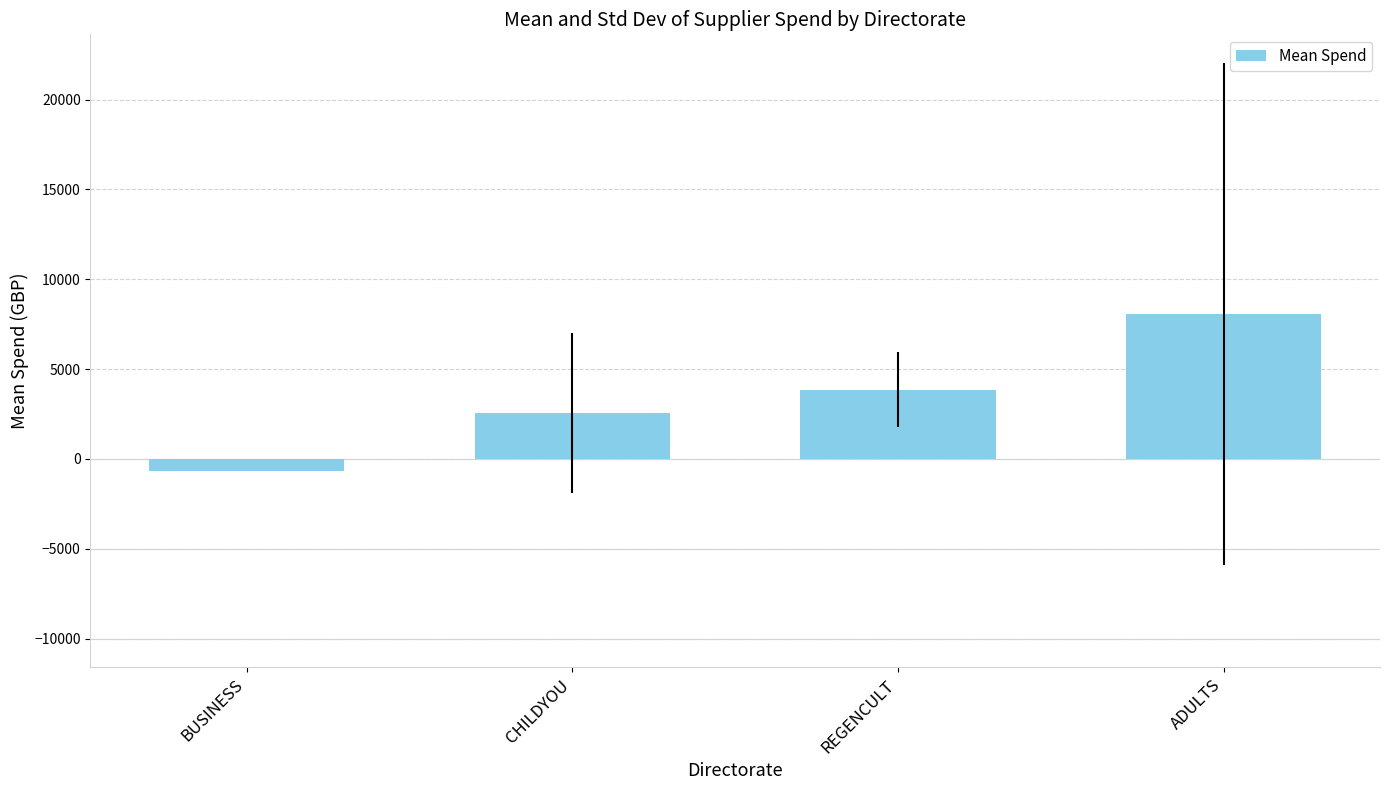

The value at CHILDYOU is 1130.0. True or false?

False